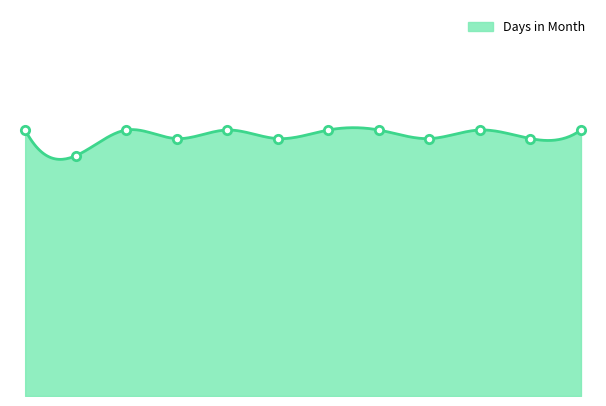

Reading right to left, what are all the values shown in this chart?

12月=31	11月=30	10月=31	9月=30	8月=31	7月=31	6月=30	5月=31	4月=30	3月=31	2月=28	1月=31